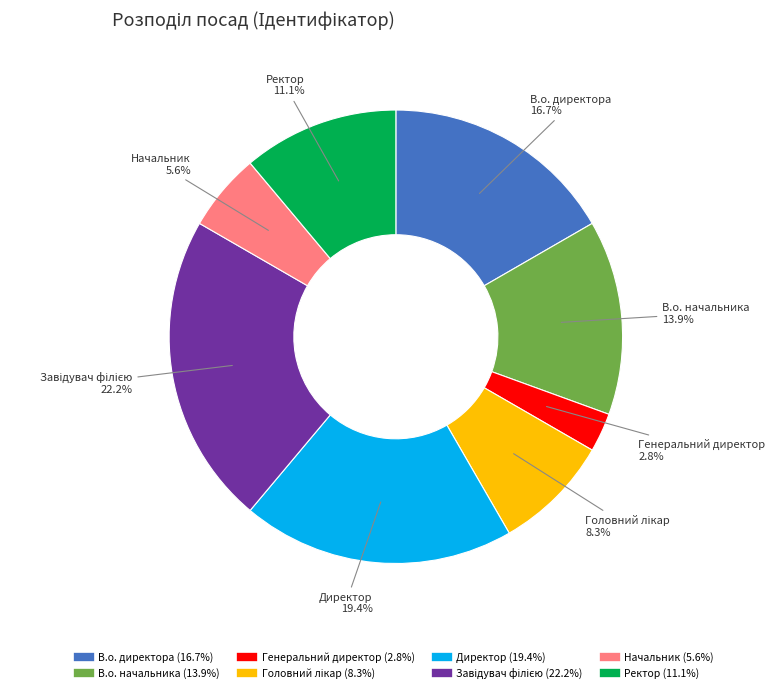

True or false: В.о. директора accounts for 17% of the total.

True